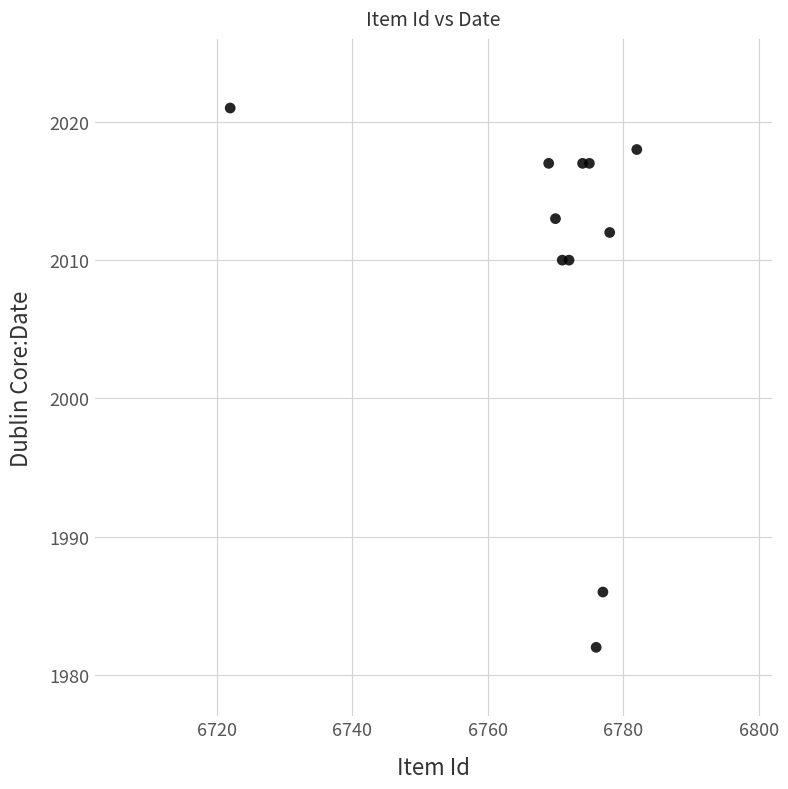

What is the range of Y values (max minus min)?

39